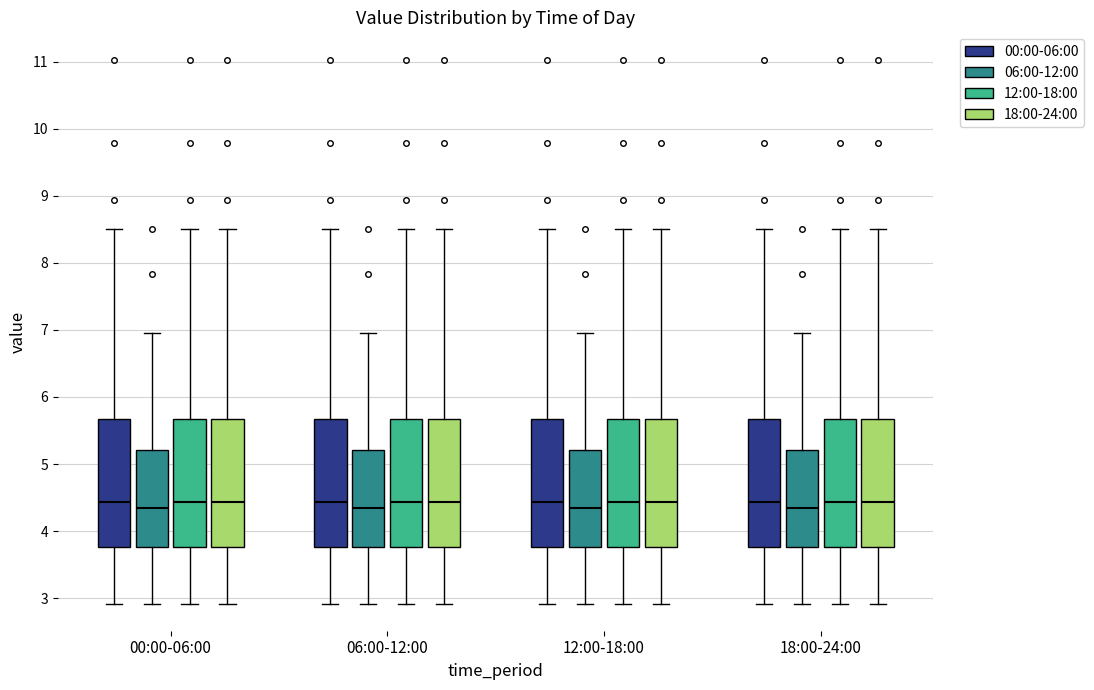

Reading left to right, read every box against the y-axis: the position of its median line, the range the box covers, and the ends of its whiskers. The values are not printed on the chart, so give them approximately, as read against the axis.

00:00-06:00 (00:00-06:00): median 4.4, box 3.8 to 5.7, whiskers 2.9 to 8.5
00:00-06:00 (06:00-12:00): median 4.4, box 3.8 to 5.2, whiskers 2.9 to 7.0
00:00-06:00 (12:00-18:00): median 4.4, box 3.8 to 5.7, whiskers 2.9 to 8.5
00:00-06:00 (18:00-24:00): median 4.4, box 3.8 to 5.7, whiskers 2.9 to 8.5
06:00-12:00 (00:00-06:00): median 4.4, box 3.8 to 5.7, whiskers 2.9 to 8.5
06:00-12:00 (06:00-12:00): median 4.4, box 3.8 to 5.2, whiskers 2.9 to 7.0
06:00-12:00 (12:00-18:00): median 4.4, box 3.8 to 5.7, whiskers 2.9 to 8.5
06:00-12:00 (18:00-24:00): median 4.4, box 3.8 to 5.7, whiskers 2.9 to 8.5
12:00-18:00 (00:00-06:00): median 4.4, box 3.8 to 5.7, whiskers 2.9 to 8.5
12:00-18:00 (06:00-12:00): median 4.4, box 3.8 to 5.2, whiskers 2.9 to 7.0
12:00-18:00 (12:00-18:00): median 4.4, box 3.8 to 5.7, whiskers 2.9 to 8.5
12:00-18:00 (18:00-24:00): median 4.4, box 3.8 to 5.7, whiskers 2.9 to 8.5
18:00-24:00 (00:00-06:00): median 4.4, box 3.8 to 5.7, whiskers 2.9 to 8.5
18:00-24:00 (06:00-12:00): median 4.4, box 3.8 to 5.2, whiskers 2.9 to 7.0
18:00-24:00 (12:00-18:00): median 4.4, box 3.8 to 5.7, whiskers 2.9 to 8.5
18:00-24:00 (18:00-24:00): median 4.4, box 3.8 to 5.7, whiskers 2.9 to 8.5